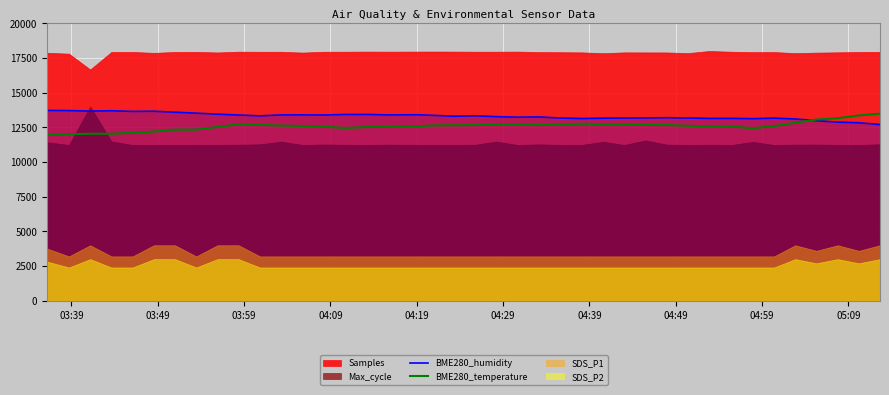

What is the maximum value for BME280_humidity?

13716.0